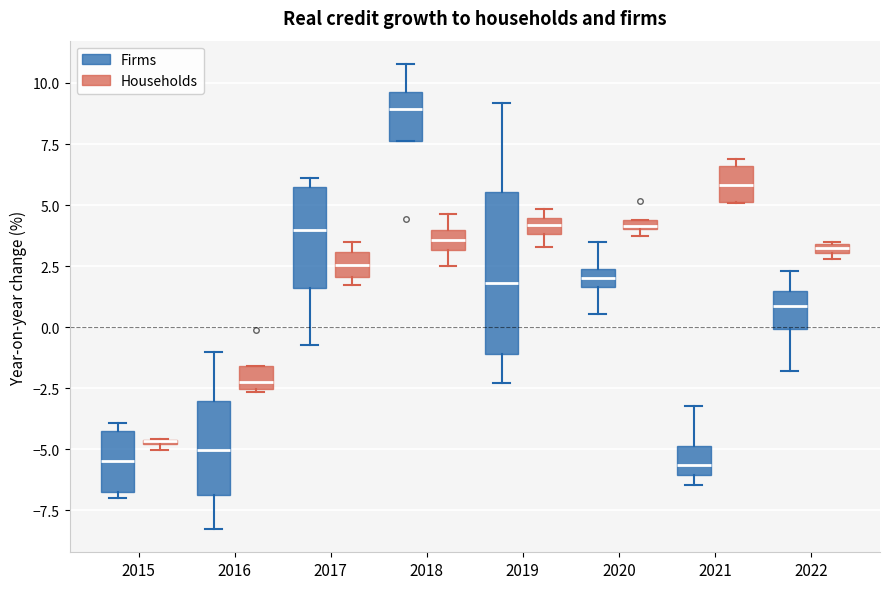

Which box is the tallest, from its lower edge to its upper edge?

2019 (Firms)